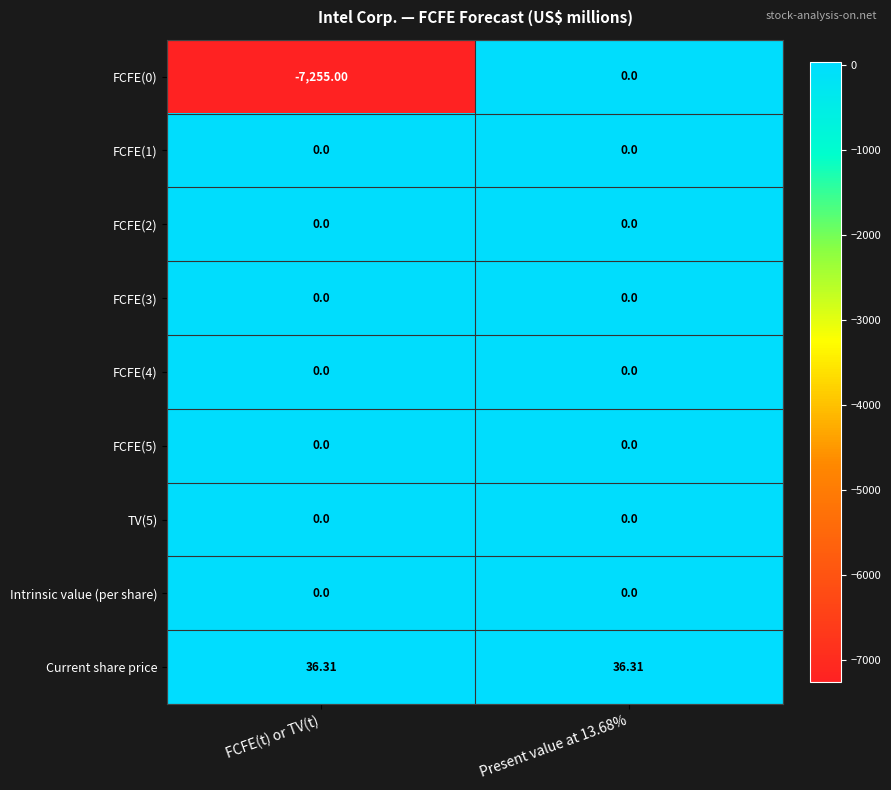

Which series has the largest total across all categories?

Current share price